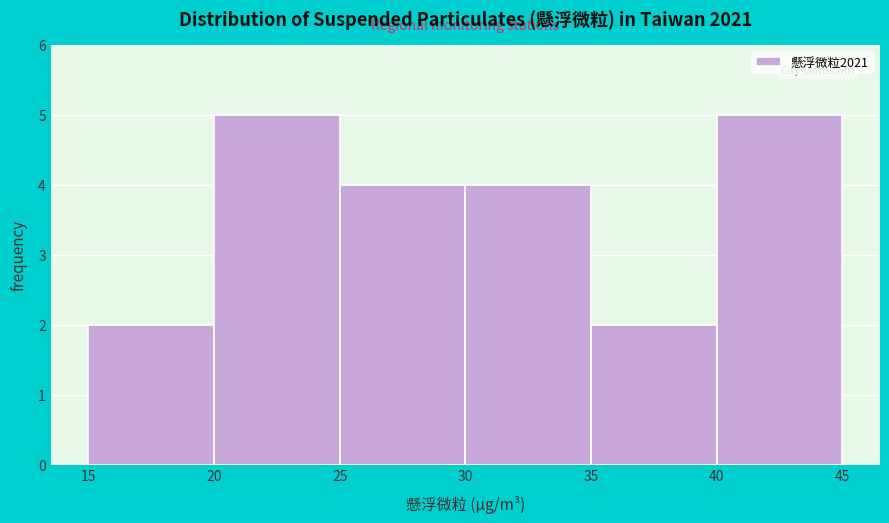

Reading left to right, list every bar in this chart as the range it spans on the x-axis followed by its height. The values are not printed on the chart, so give them approximately, as read against the axis.

15 to 20: 2
20 to 25: 5
25 to 30: 4
30 to 35: 4
35 to 40: 2
40 to 45: 5